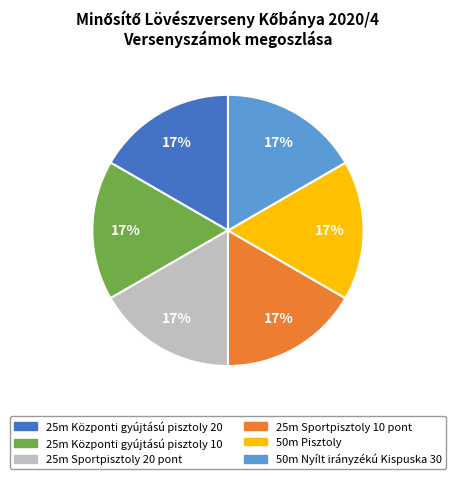

Approximately how many times larger is the value at 50m Pisztoly compared to 25m Sportpisztoly 20 pont?

1.0